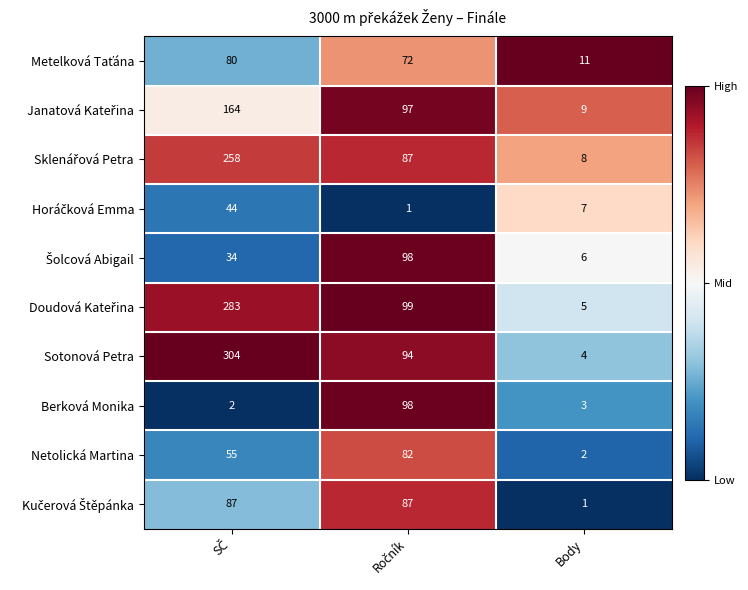

What is the total value across all series at Body?

56